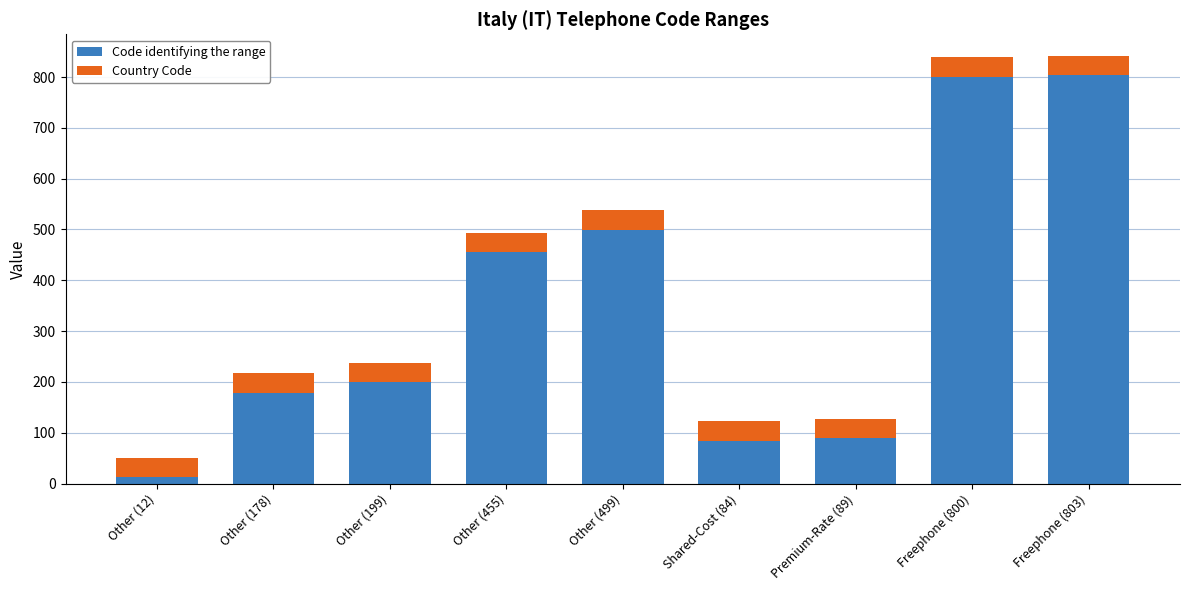

True or false: Code identifying the range has a value of 89 at Premium-Rate (89).

True